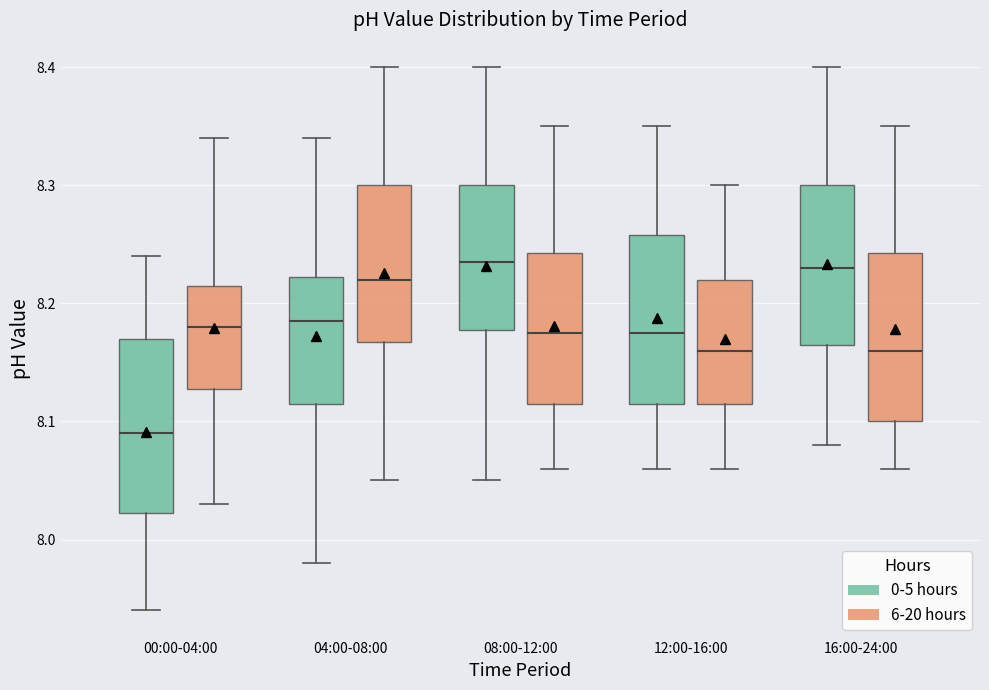

Reading left to right, read every box against the y-axis: the position of its median line, the range the box covers, and the ends of its whiskers. The values are not printed on the chart, so give them approximately, as read against the axis.

00:00-04:00 (0-5 hours): median 8.09, box 8.02 to 8.17, whiskers 7.94 to 8.24
00:00-04:00 (6-20 hours): median 8.18, box 8.13 to 8.22, whiskers 8.03 to 8.34
04:00-08:00 (0-5 hours): median 8.19, box 8.12 to 8.22, whiskers 7.98 to 8.34
04:00-08:00 (6-20 hours): median 8.22, box 8.17 to 8.30, whiskers 8.05 to 8.40
08:00-12:00 (0-5 hours): median 8.24, box 8.18 to 8.30, whiskers 8.05 to 8.40
08:00-12:00 (6-20 hours): median 8.18, box 8.12 to 8.24, whiskers 8.06 to 8.35
12:00-16:00 (0-5 hours): median 8.18, box 8.12 to 8.26, whiskers 8.06 to 8.35
12:00-16:00 (6-20 hours): median 8.16, box 8.12 to 8.22, whiskers 8.06 to 8.30
16:00-24:00 (0-5 hours): median 8.23, box 8.17 to 8.30, whiskers 8.08 to 8.40
16:00-24:00 (6-20 hours): median 8.16, box 8.10 to 8.24, whiskers 8.06 to 8.35